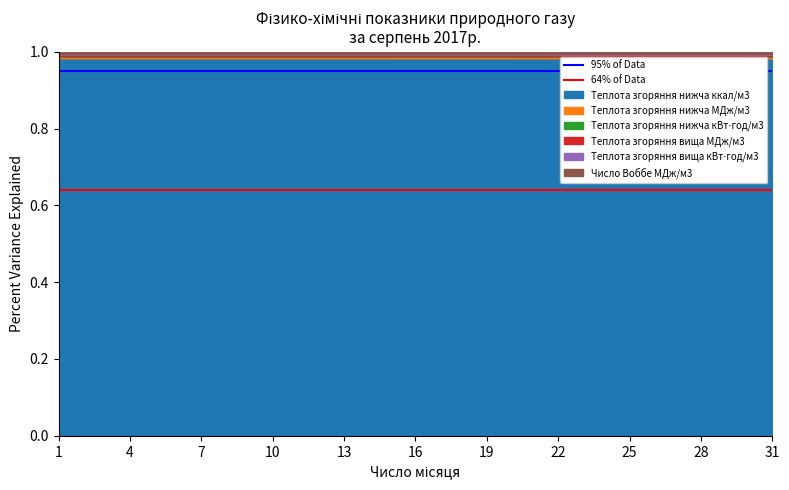

Rank the series at 4 from highest to lowest value.

95% of Data, 64% of Data